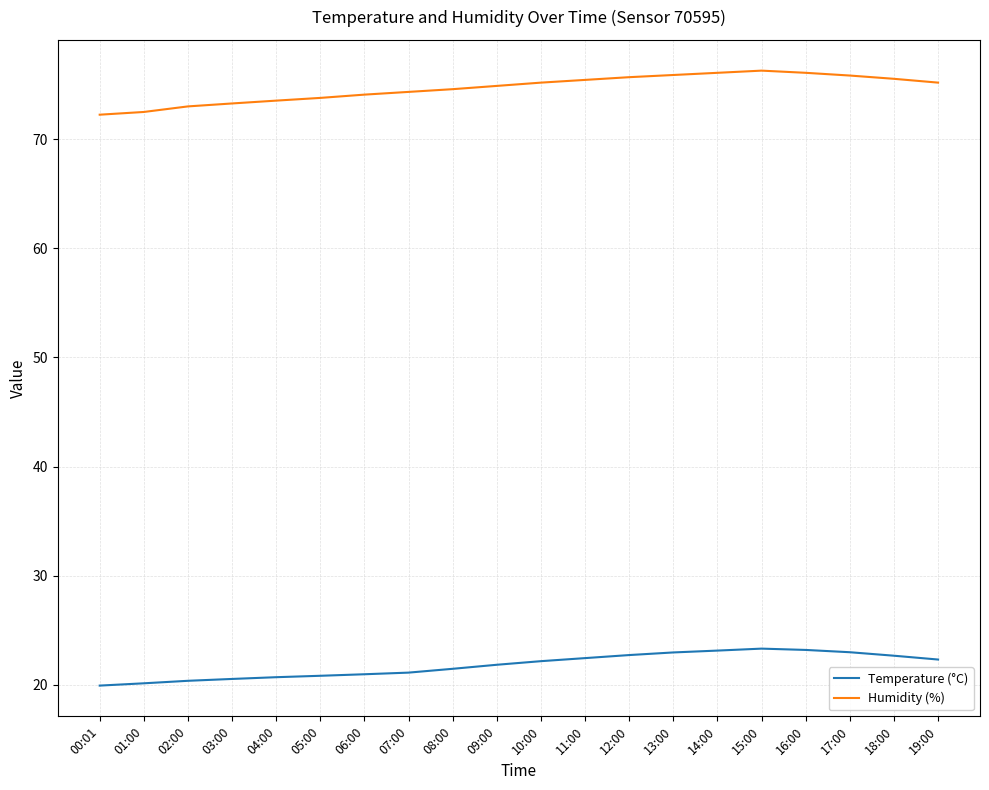

True or false: Temperature (°C) has a value of 37.4 at 09:00.

False